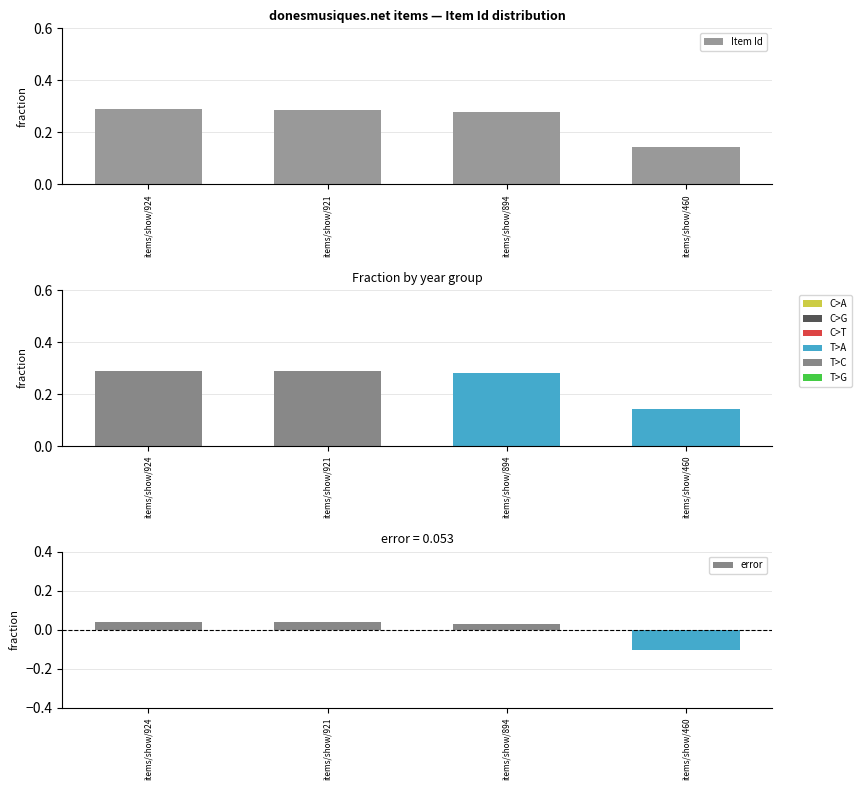

List the labels in order of value, smallest first.

items/show/460, items/show/894, items/show/921, items/show/924